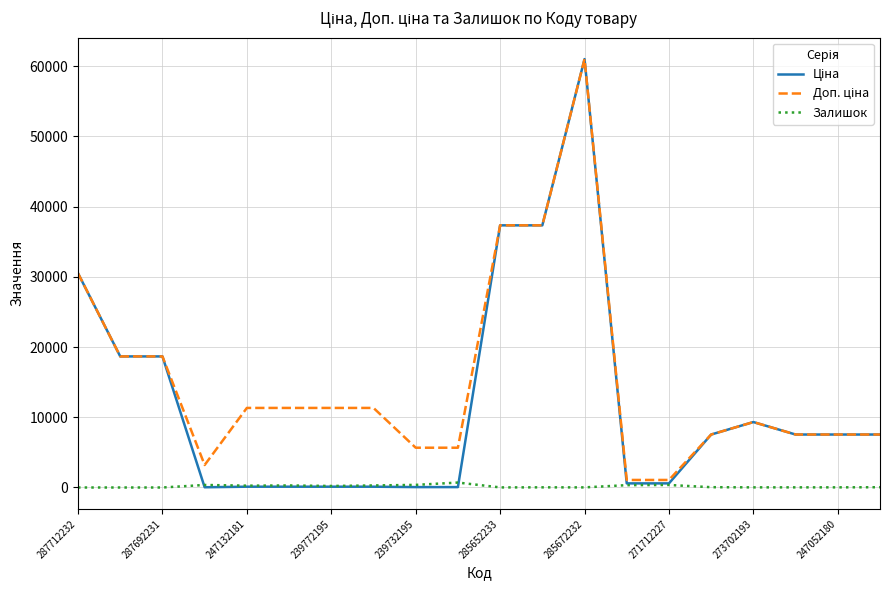

What is the value of the Залишок point at the 11th from the left?

12.0